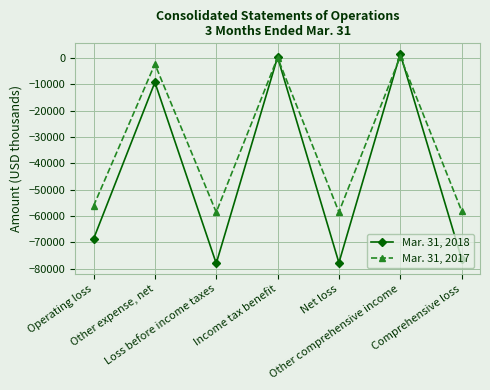

How many data points does each series have?

7